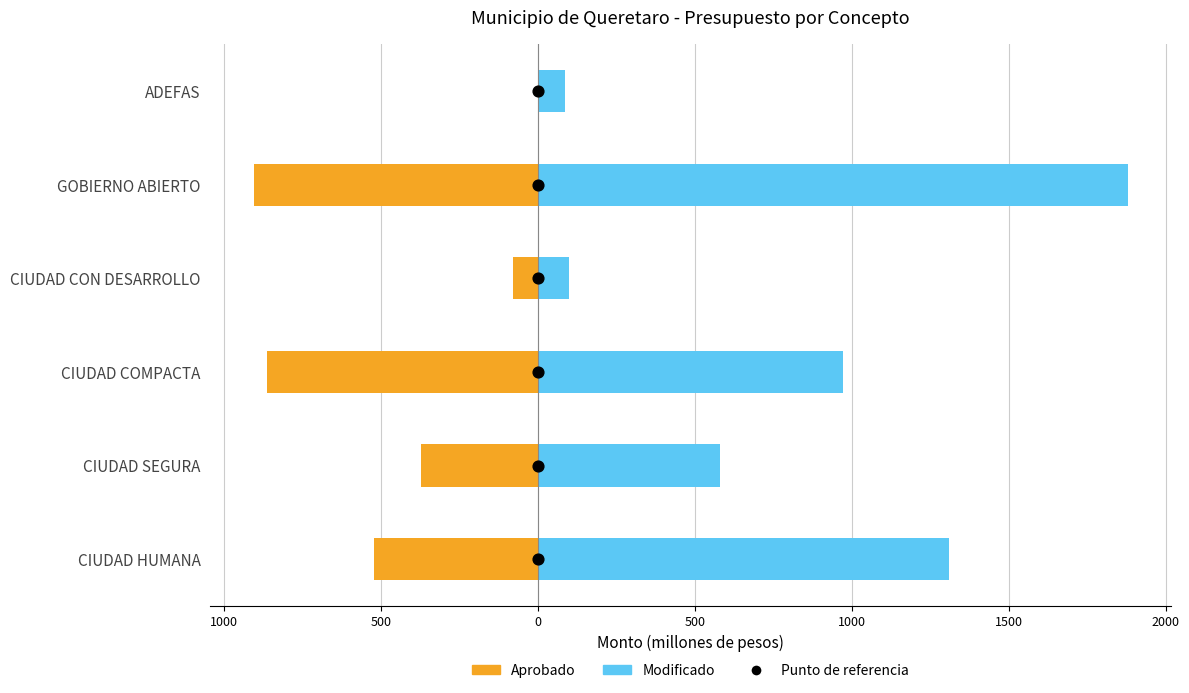

Which series contains the highest Y value?

Modificado